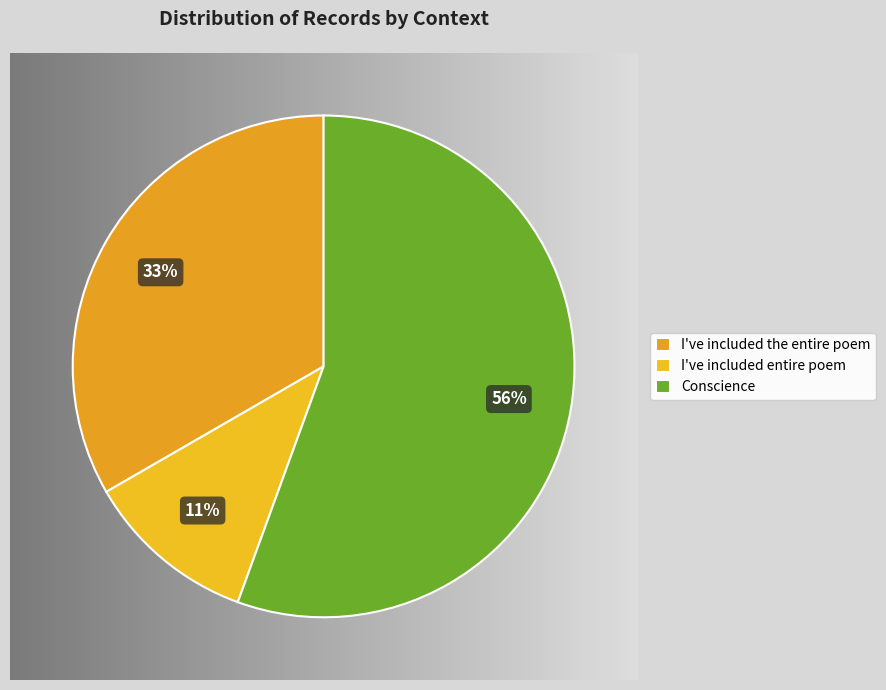

Count the number of slices in the pie.

3